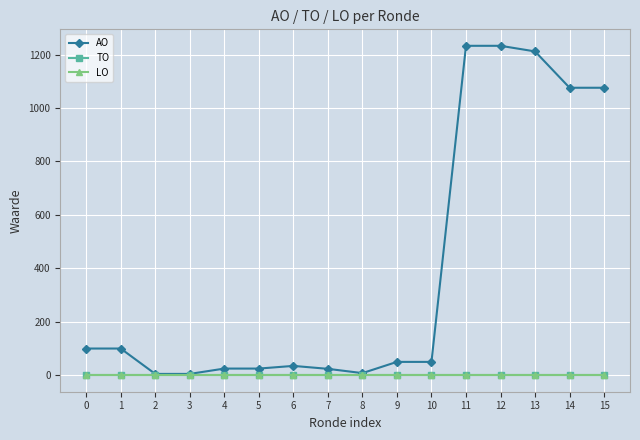

True or false: LO has more than 1 interior local peaks.

False